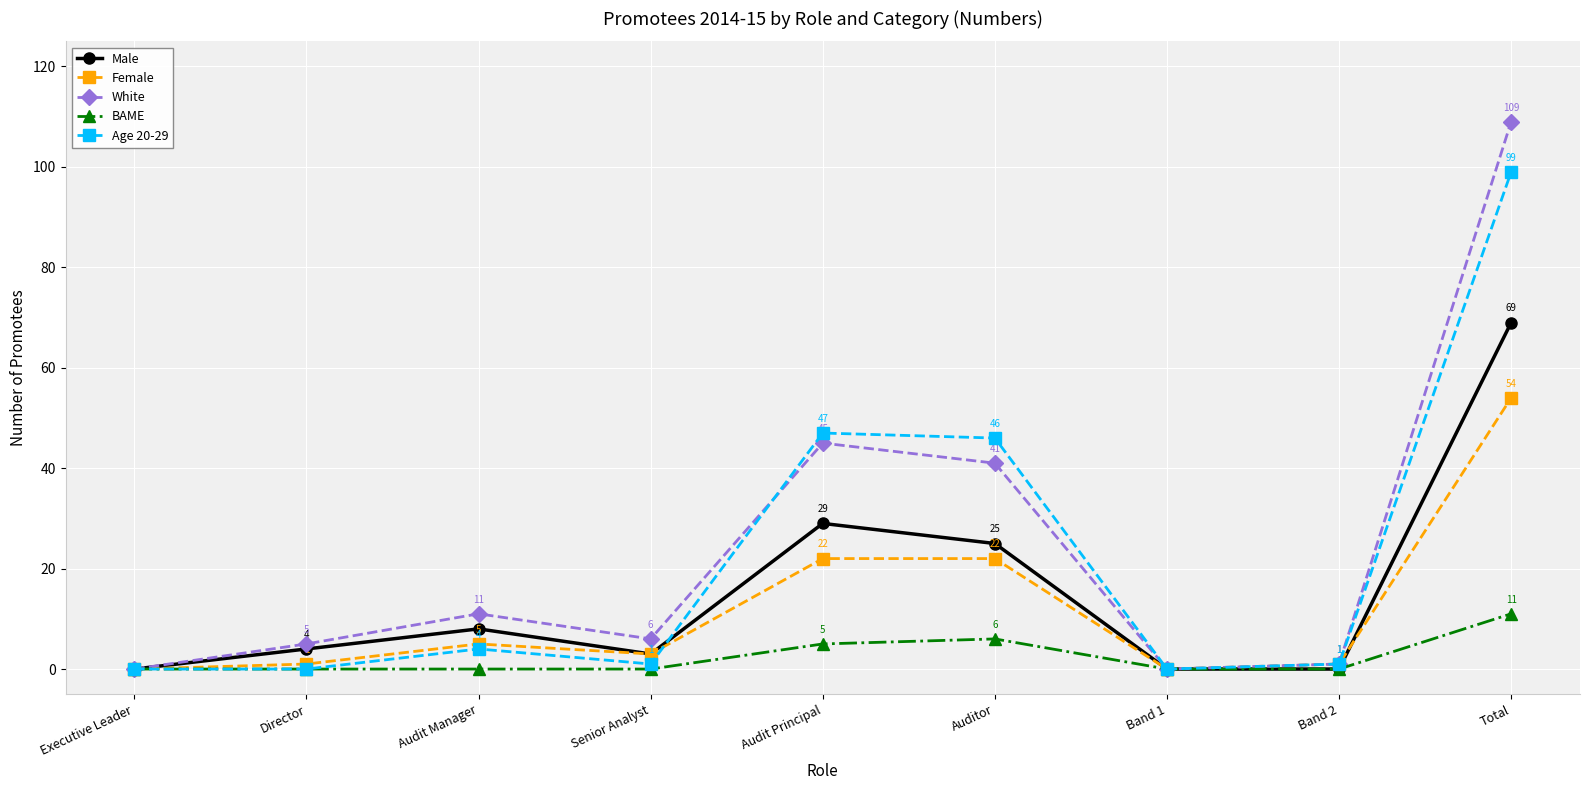

Which series has the largest range (max minus min)?

White